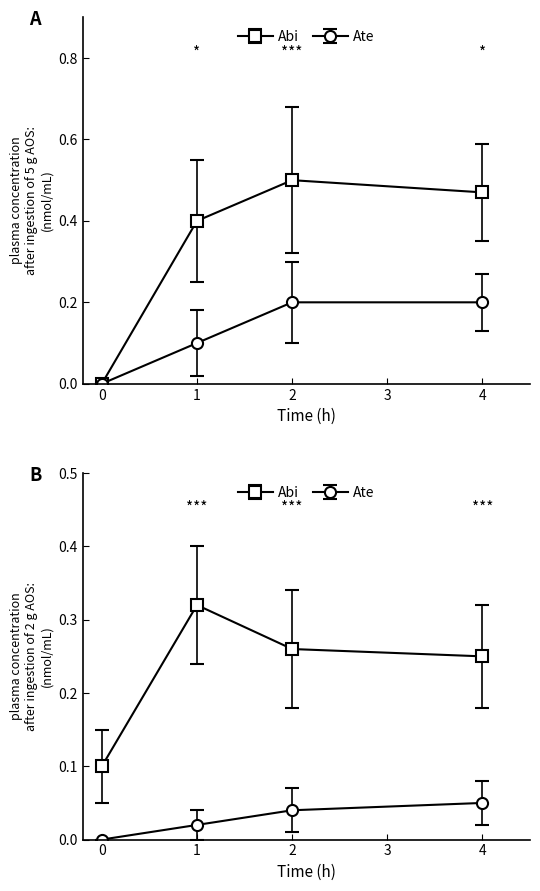

What is the sum of all Abi values?

1.4